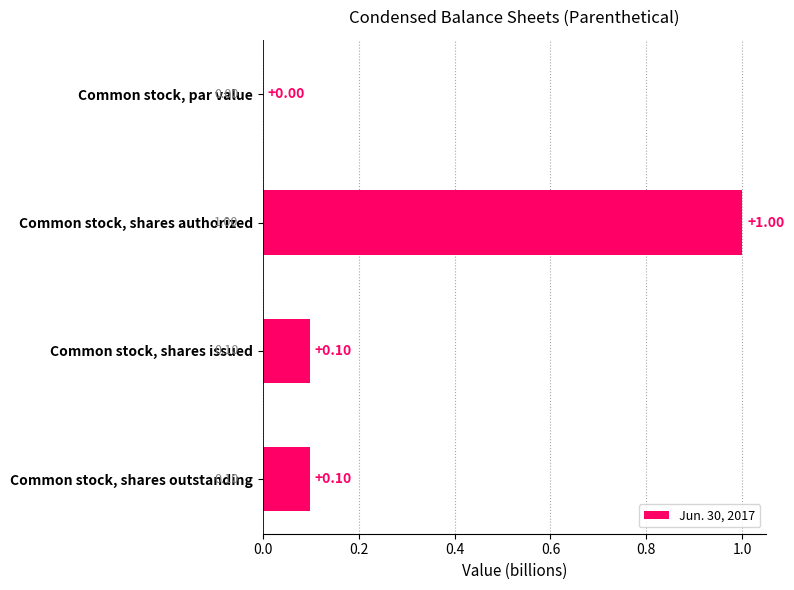

What is the greatest value displayed?

1.0